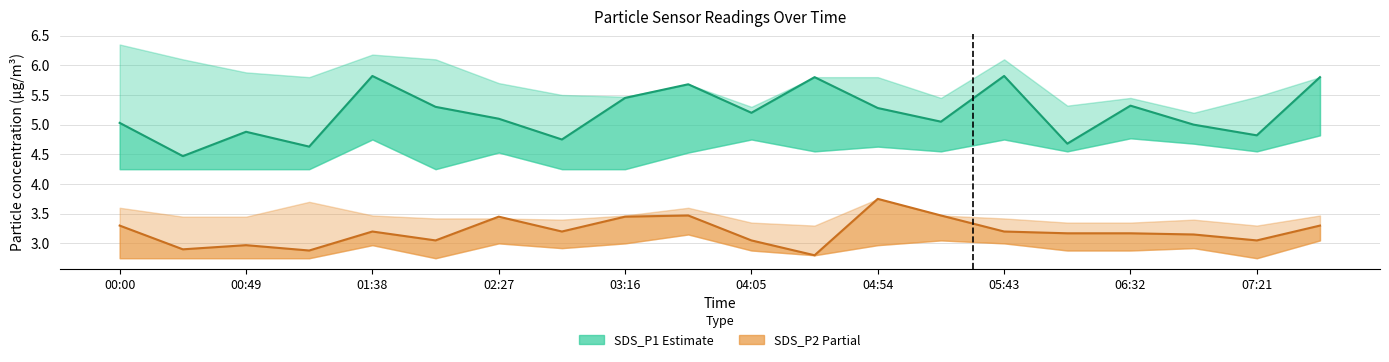

Which series has the largest total across all categories?

SDS_P1 (Estimate)